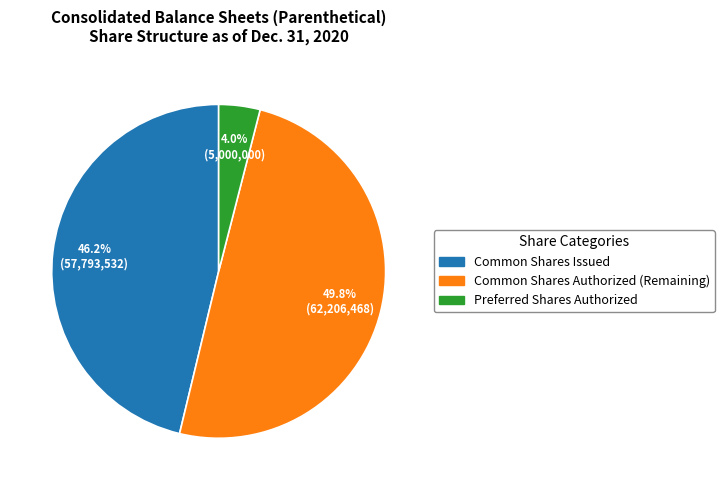

Count the number of slices in the pie.

3